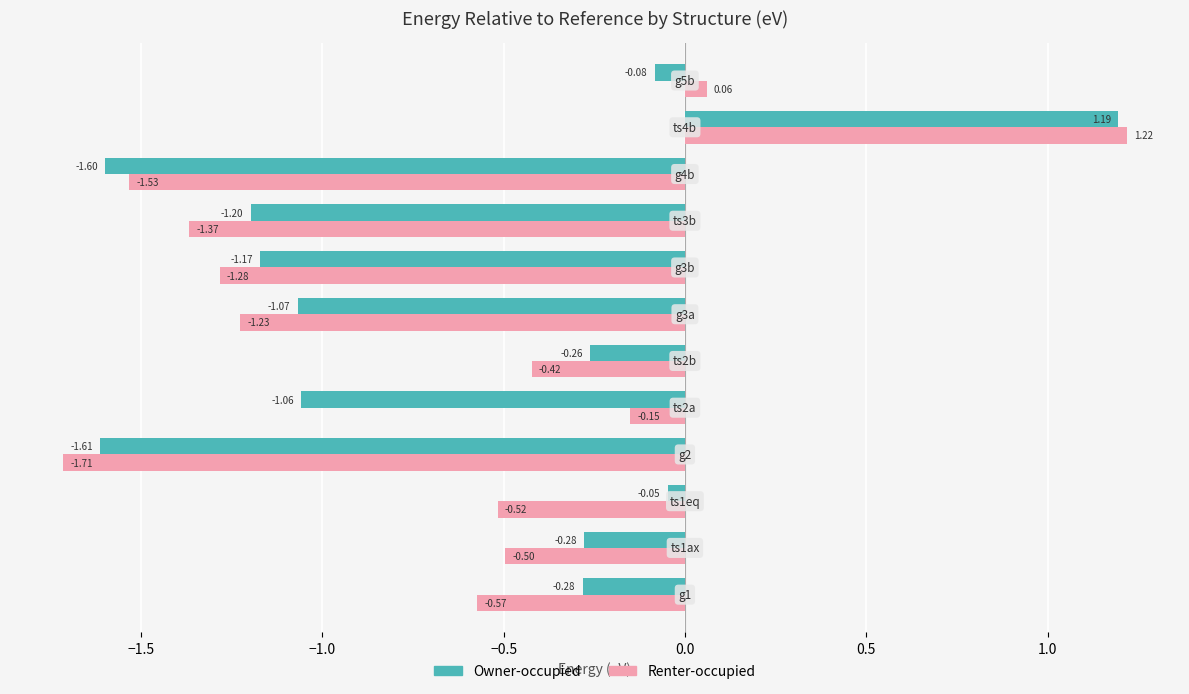

Rank the series by their average value, from highest to lowest.

Owner-occupied, Renter-occupied